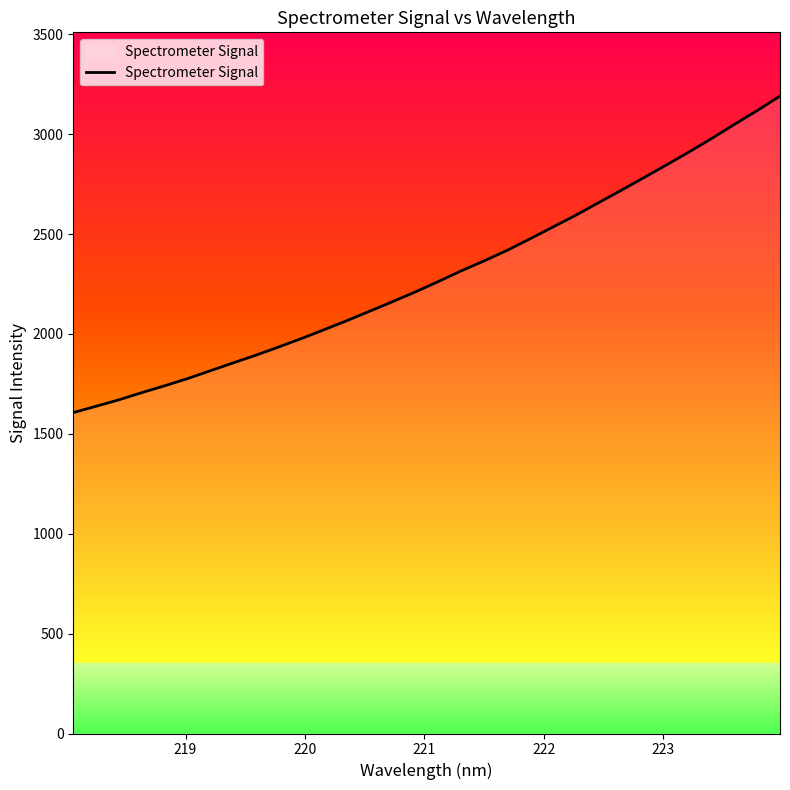

What is the greatest value displayed?

3190.5